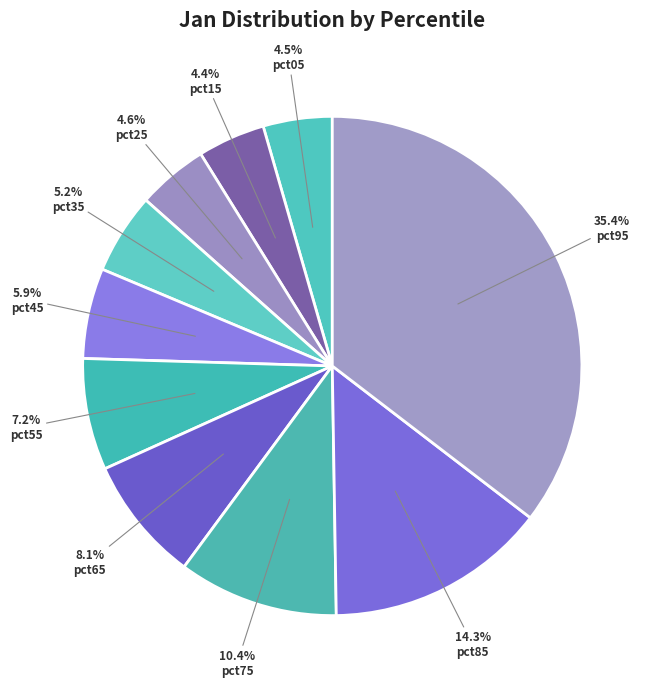

To the nearest percent, what is the combined percentage of pct15 and pct35?

10%